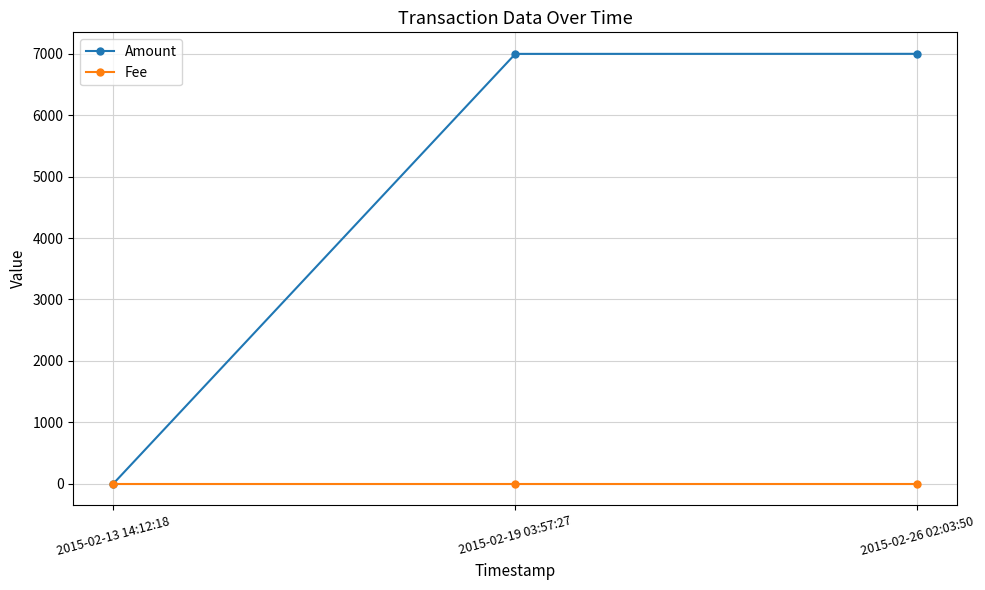

Count the number of categories in the chart.

3